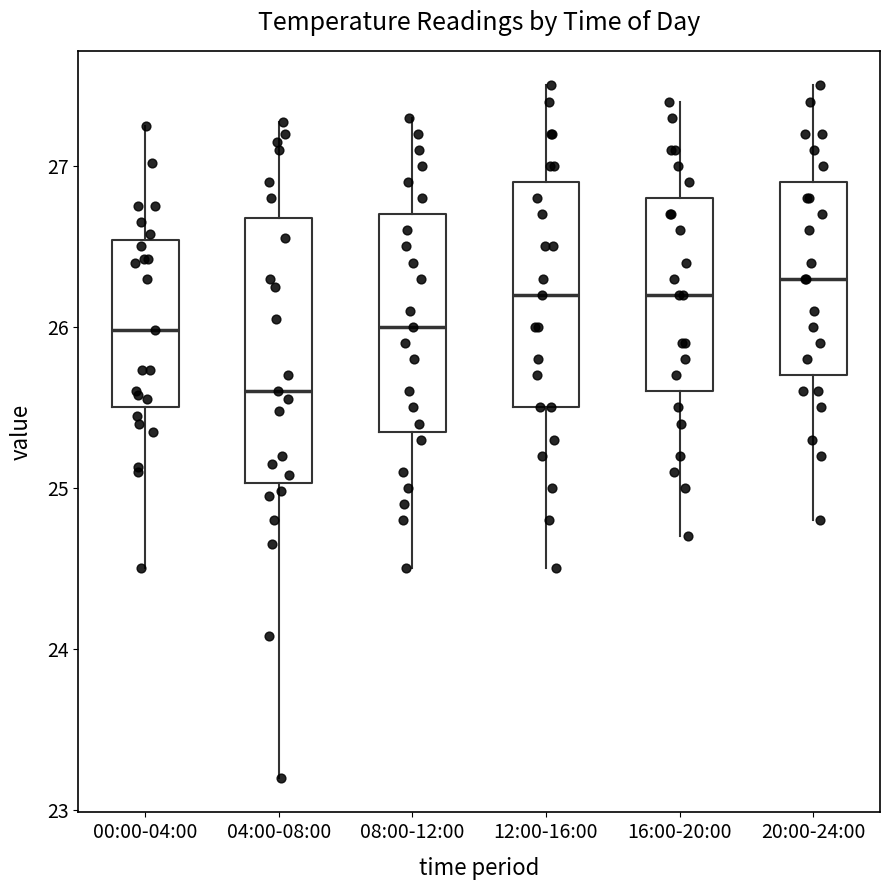

Reading left to right, read every box against the y-axis: the position of its median line, the range the box covers, and the ends of its whiskers. The values are not printed on the chart, so give them approximately, as read against the axis.

00:00-04:00: median 26.0, box 25.5 to 26.5, whiskers 24.5 to 27.3
04:00-08:00: median 25.6, box 25.0 to 26.7, whiskers 23.2 to 27.3
08:00-12:00: median 26.0, box 25.4 to 26.7, whiskers 24.5 to 27.3
12:00-16:00: median 26.2, box 25.5 to 26.9, whiskers 24.5 to 27.5
16:00-20:00: median 26.2, box 25.6 to 26.8, whiskers 24.7 to 27.4
20:00-24:00: median 26.3, box 25.7 to 26.9, whiskers 24.8 to 27.5